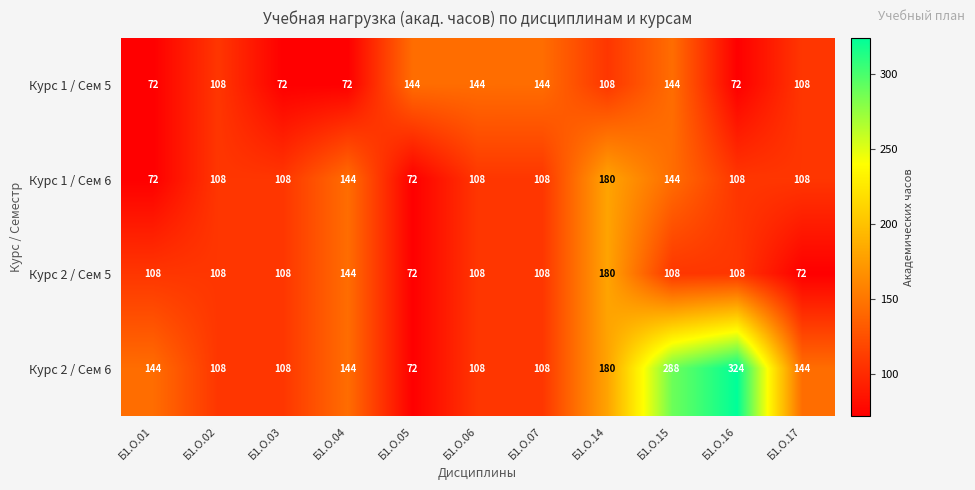

Read the Курс 1 / Сем 6 value at Б1.О.06.

108